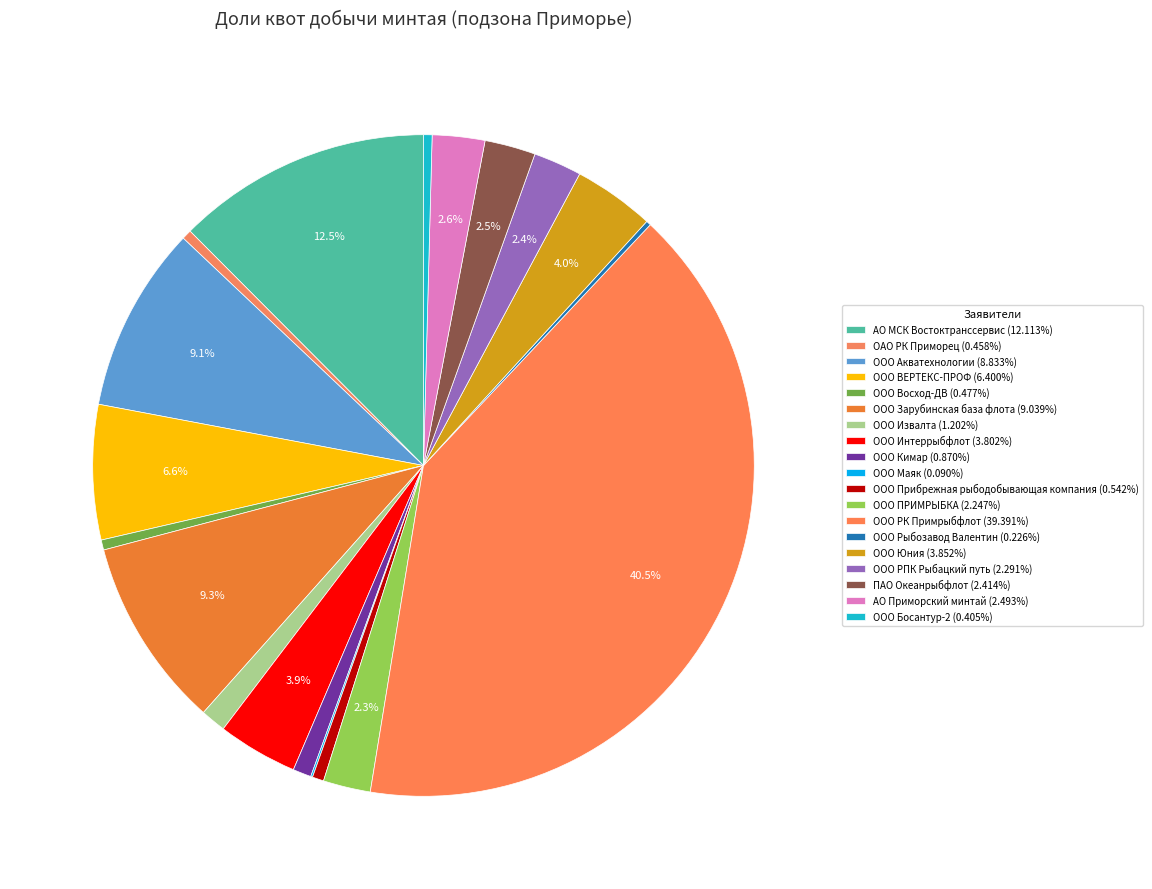

Which category has the biggest portion of the pie?

ООО РК Примрыбфлот